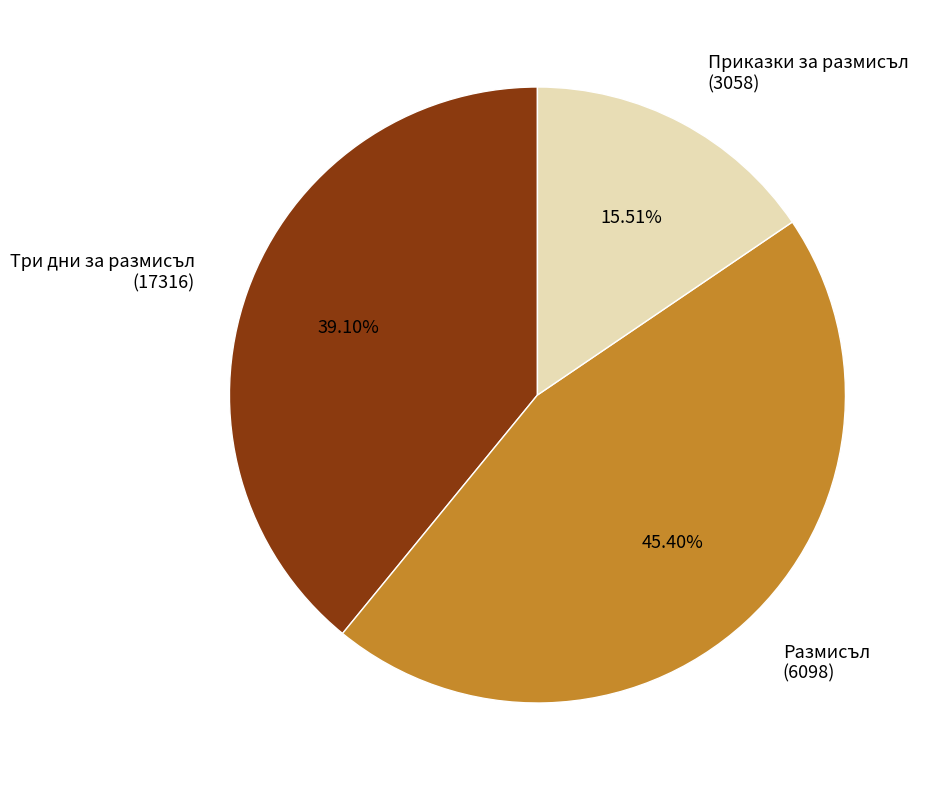

Do Приказки за размисъл (3058) and Размисъл (6098) together represent more than half of the pie?

Yes